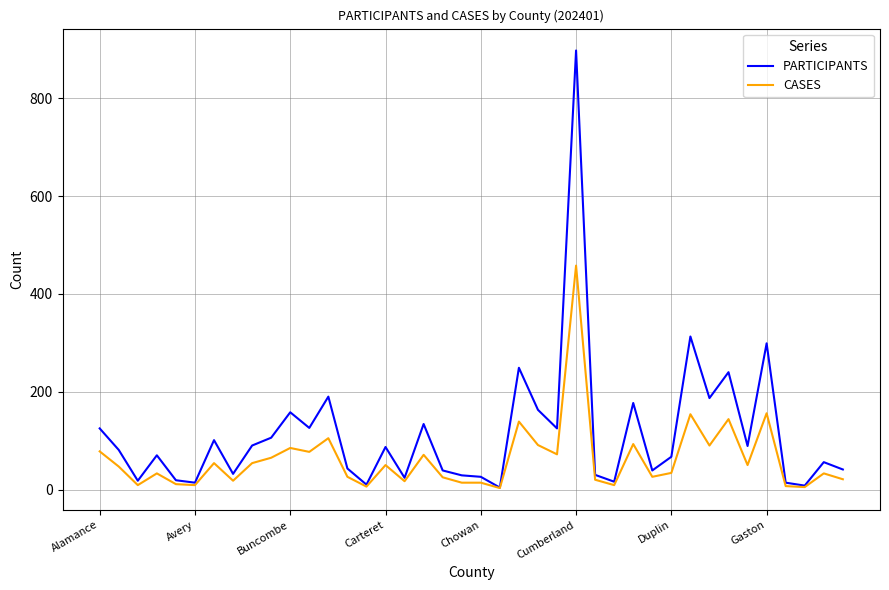

Which series has the largest total across all categories?

PARTICIPANTS